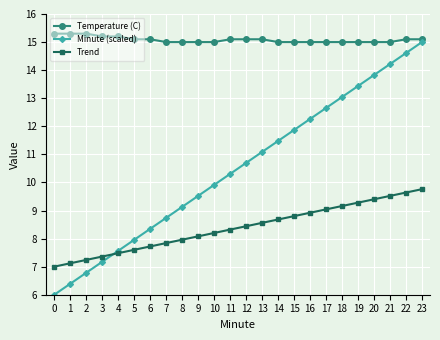

What is the difference between the highest and lowest values at 4?

7.7